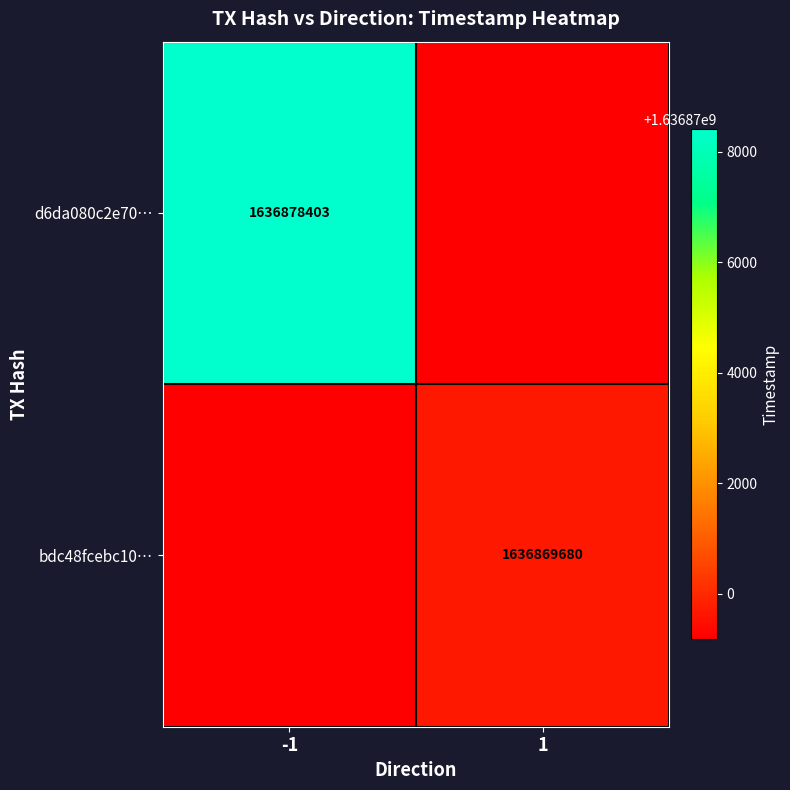

At which category is the sum across all series the highest?

-1